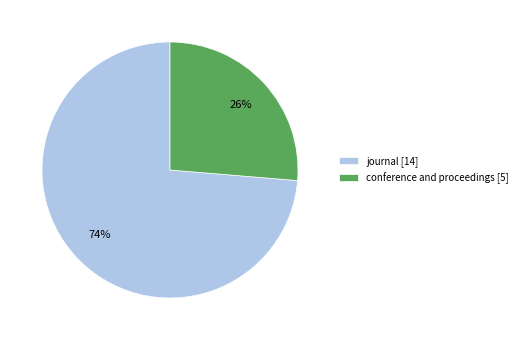

Is it true that journal is 62% of the pie?

False